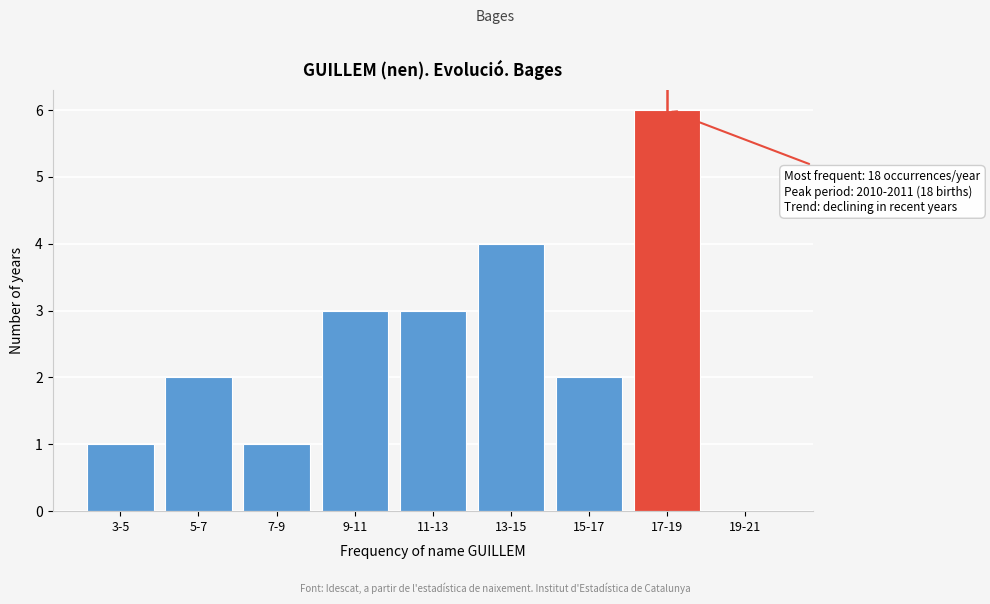

Reading right to left, extract all data points from this chart.

19-21=0	17-19=6	15-17=2	13-15=4	11-13=3	9-11=3	7-9=1	5-7=2	3-5=1